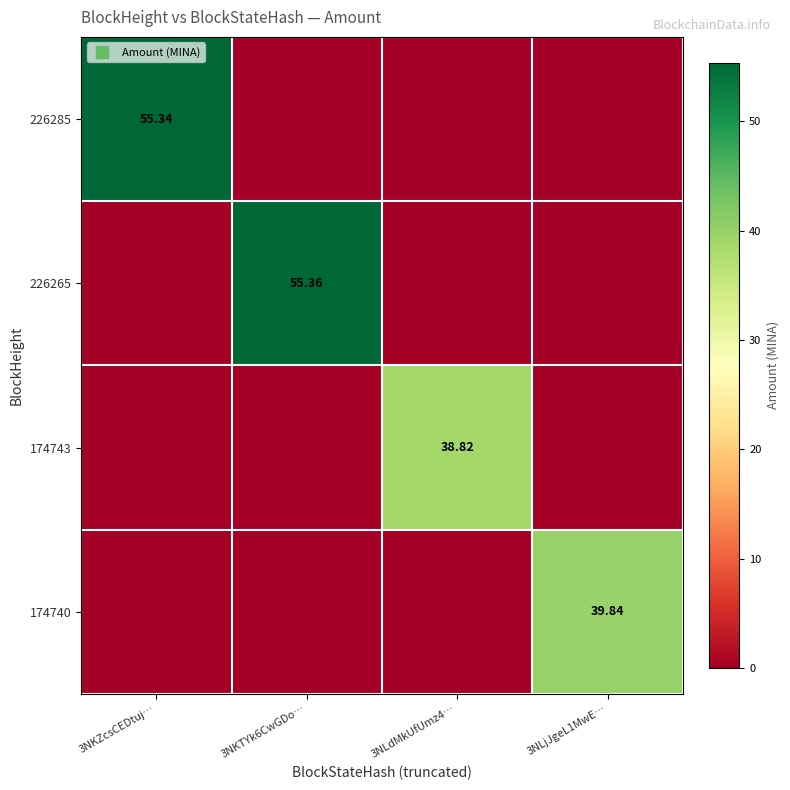

At which label is 226285 closest to 27?

3NKTYk6CwGDo…